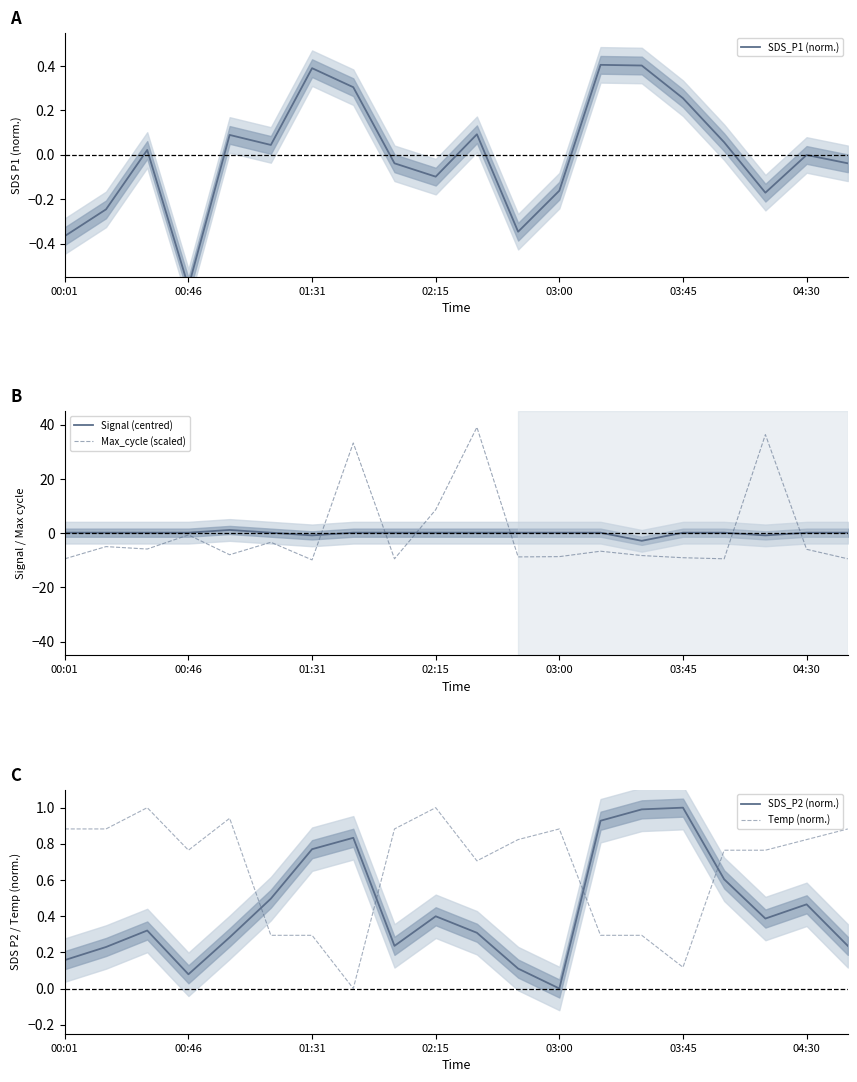

How many interior local valleys does the SDS_P1 (norm.) series have?

5